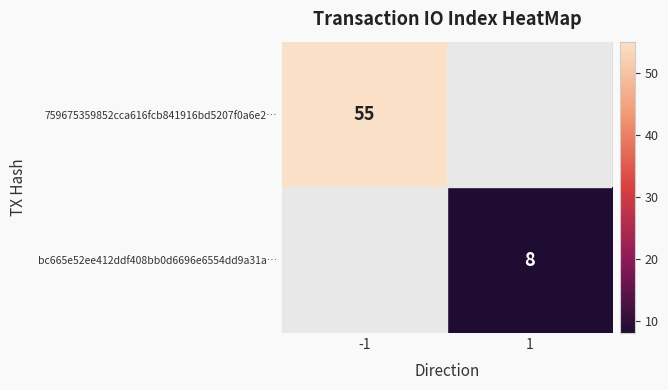

How many categories are shown in the chart?

2